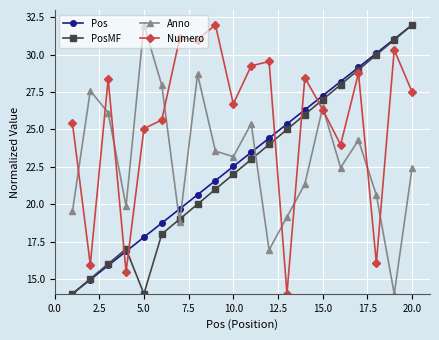

Which series has the largest total across all categories?

Numero